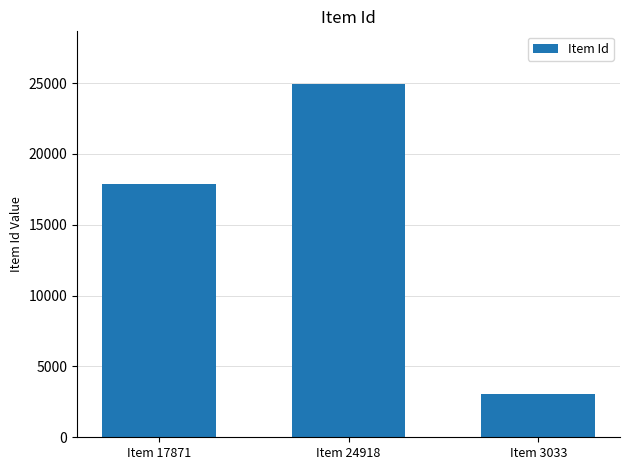

The value at Item 3033 is 2039. True or false?

False